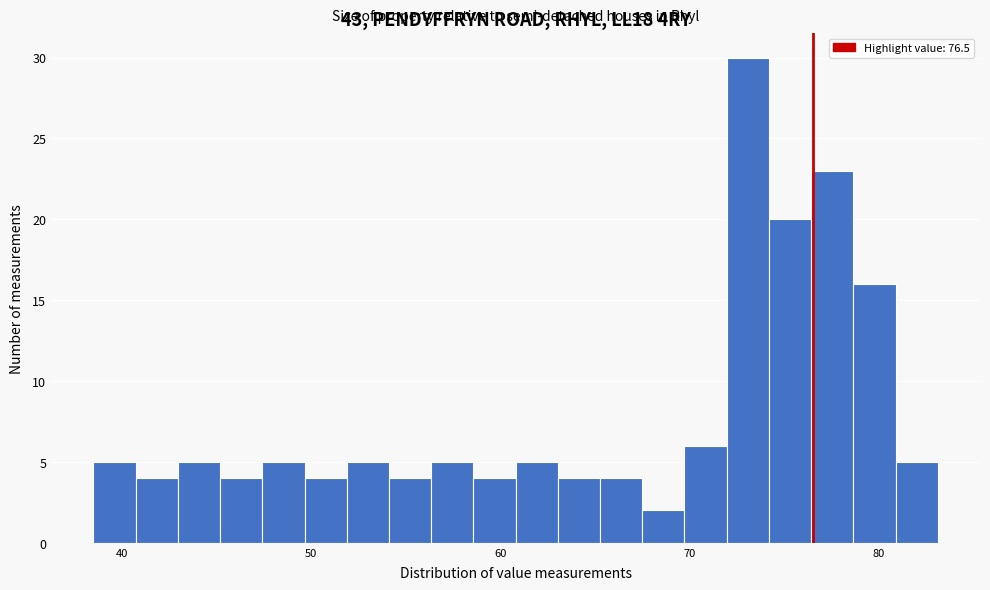

Read against the x-axis, roughly where is the centre of the tallest bar?

73